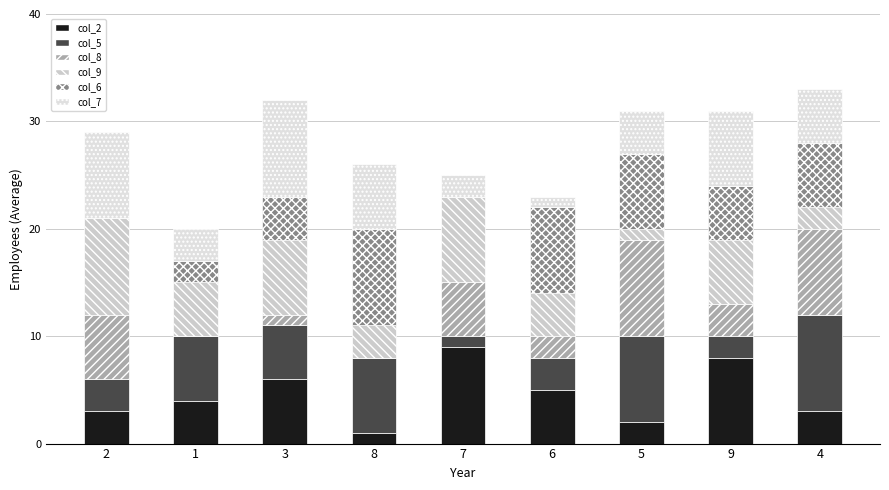

Which series has the largest range (max minus min)?

col_8